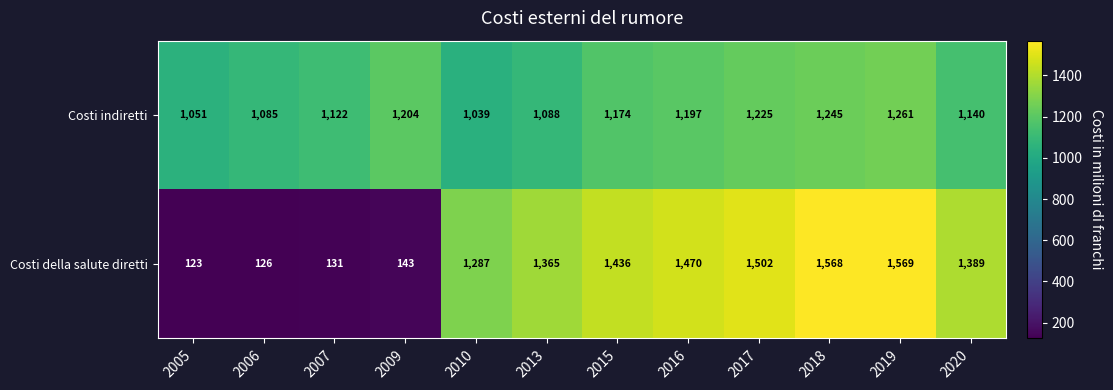

What is the minimum value shown in the chart?

123